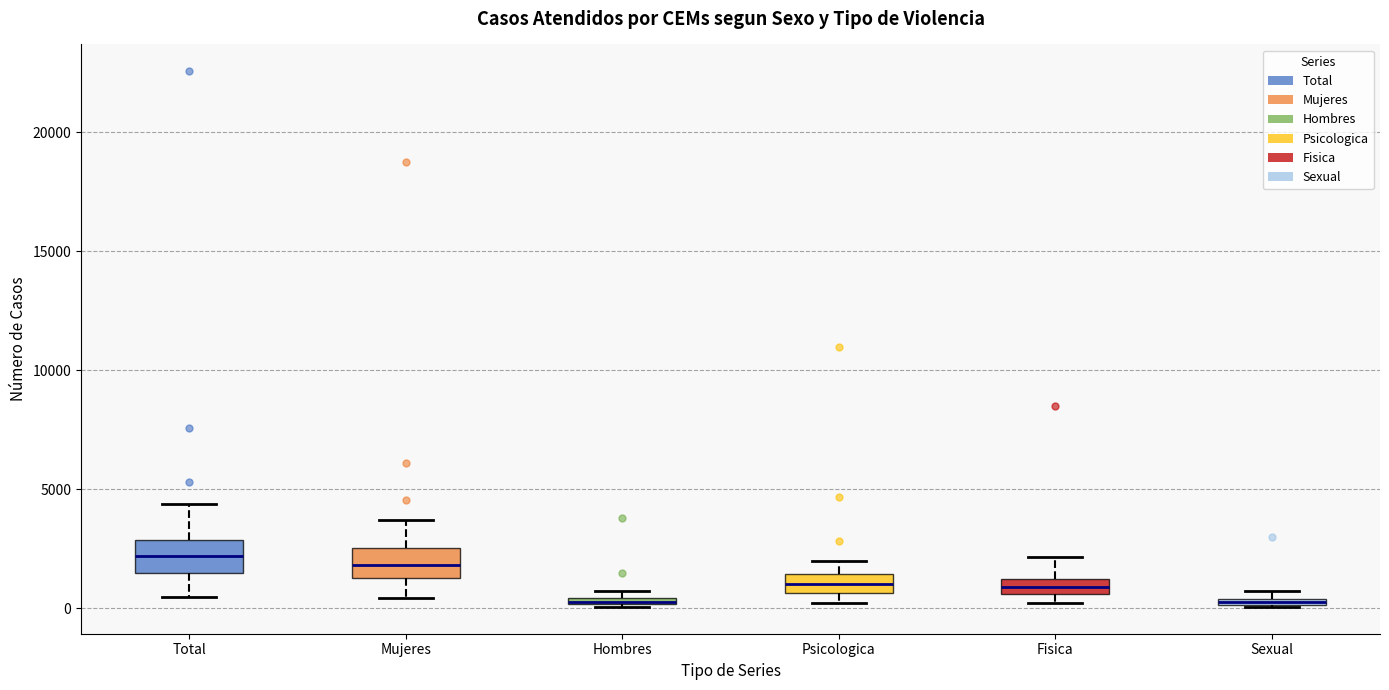

Where is the lower edge of the box for Psicologica on the y-axis? The values are not printed on the chart, so give them approximately, as read against the axis.

500